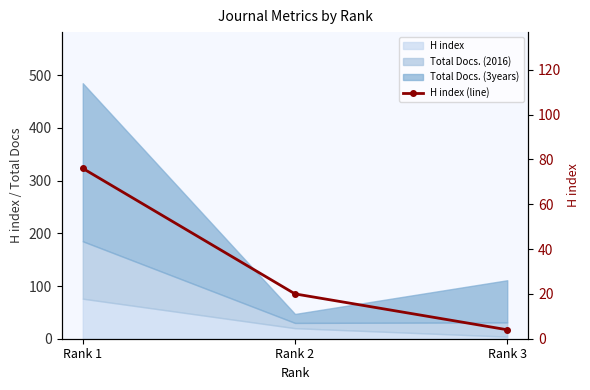

What is the value of the 2nd point from the left?

20